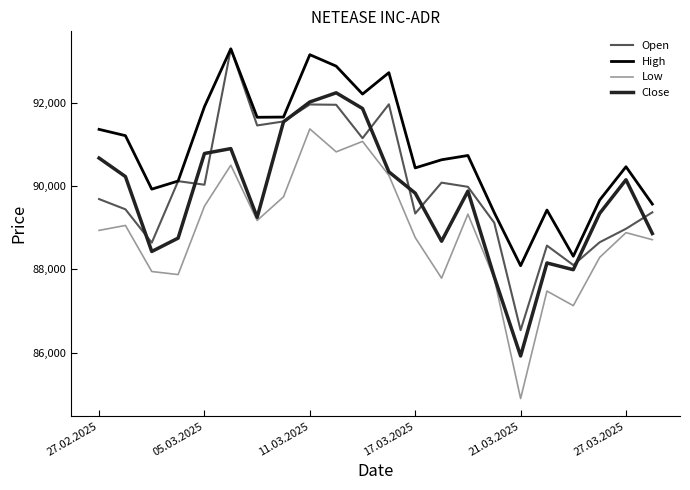

Count the number of data series in this chart.

4